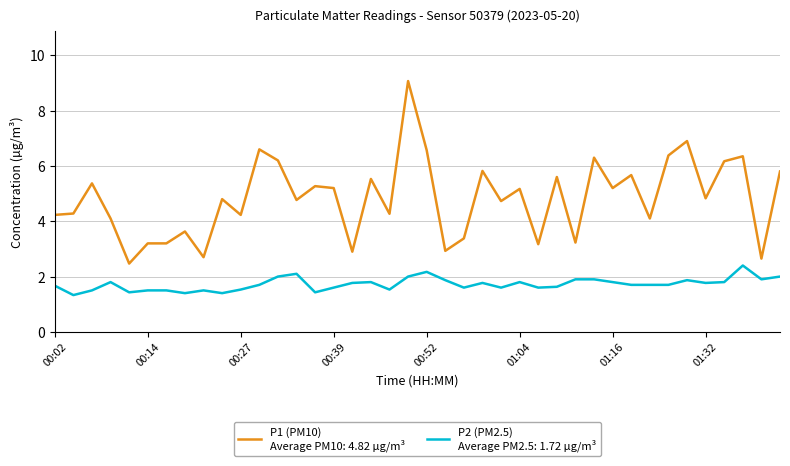

What is the greatest value displayed?

9.1